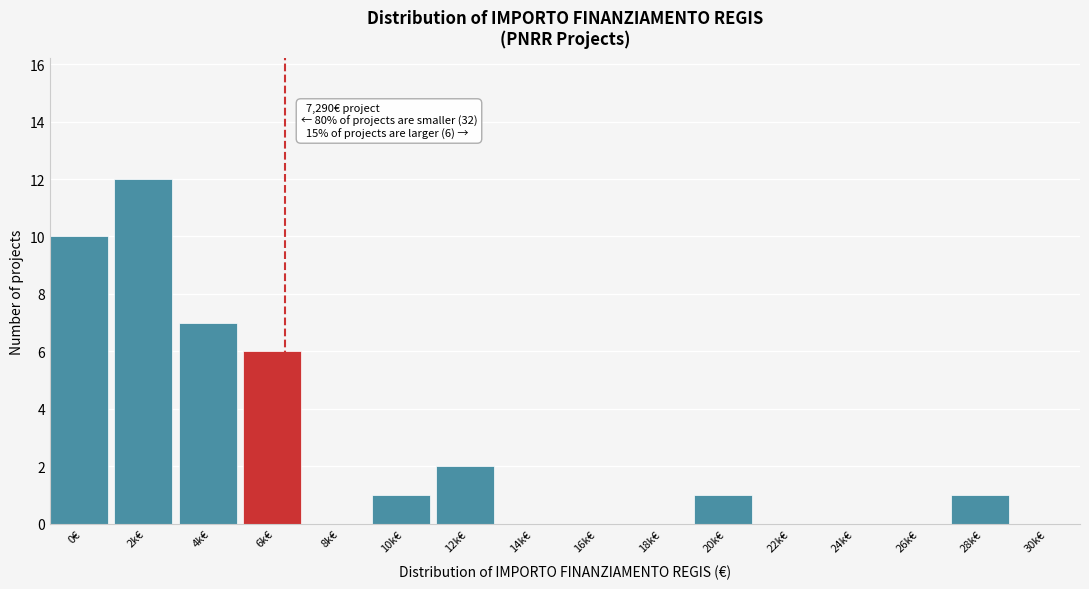

Reading right to left, list all the values displayed in this chart.

30k€=0	28k€=1	26k€=0	24k€=0	22k€=0	20k€=1	18k€=0	16k€=0	14k€=0	12k€=2	10k€=1	8k€=0	6k€=6	4k€=7	2k€=12	0€=10